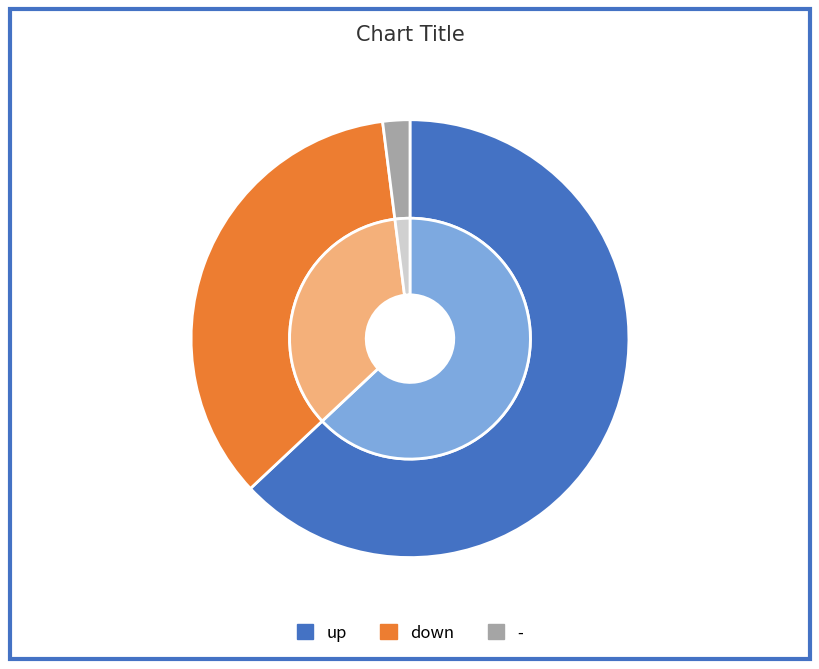

Which category accounts for the majority?

up